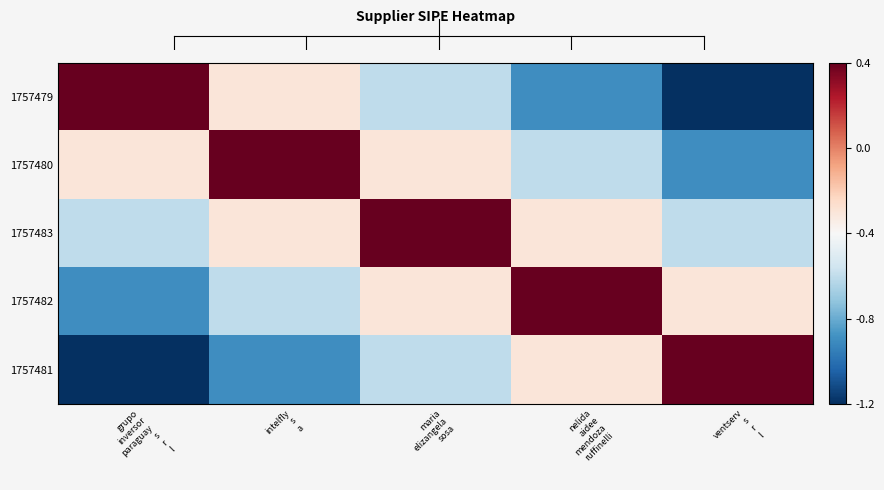

Which has a higher value, grupo
inversor
paraguay
s
r
l or intelfly
s
a?

grupo
inversor
paraguay
s
r
l